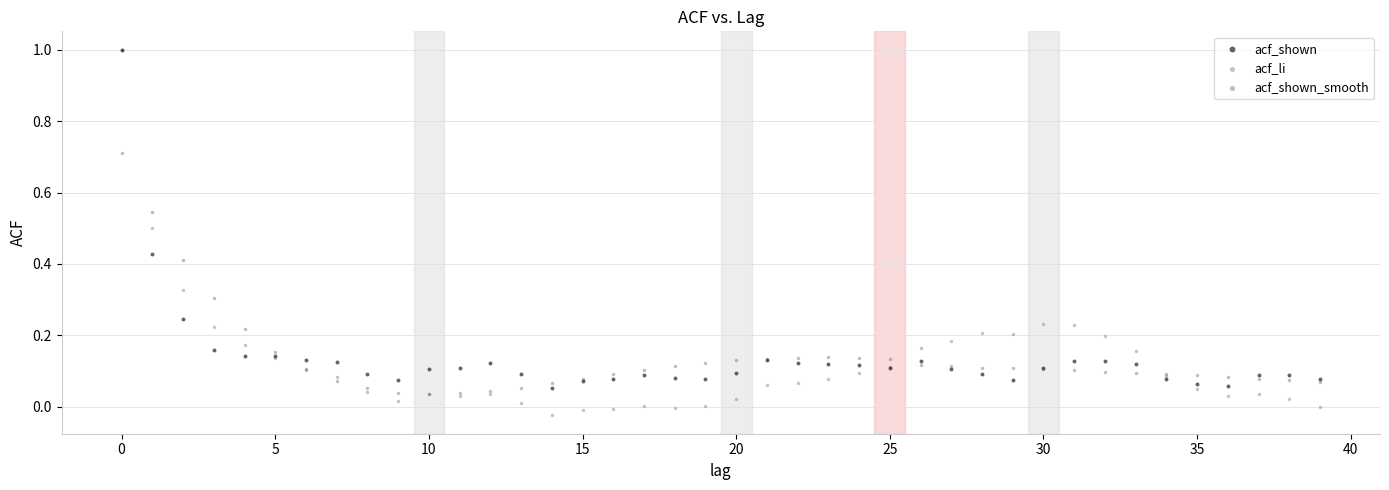

Which series contains the lowest Y value?

acf_li